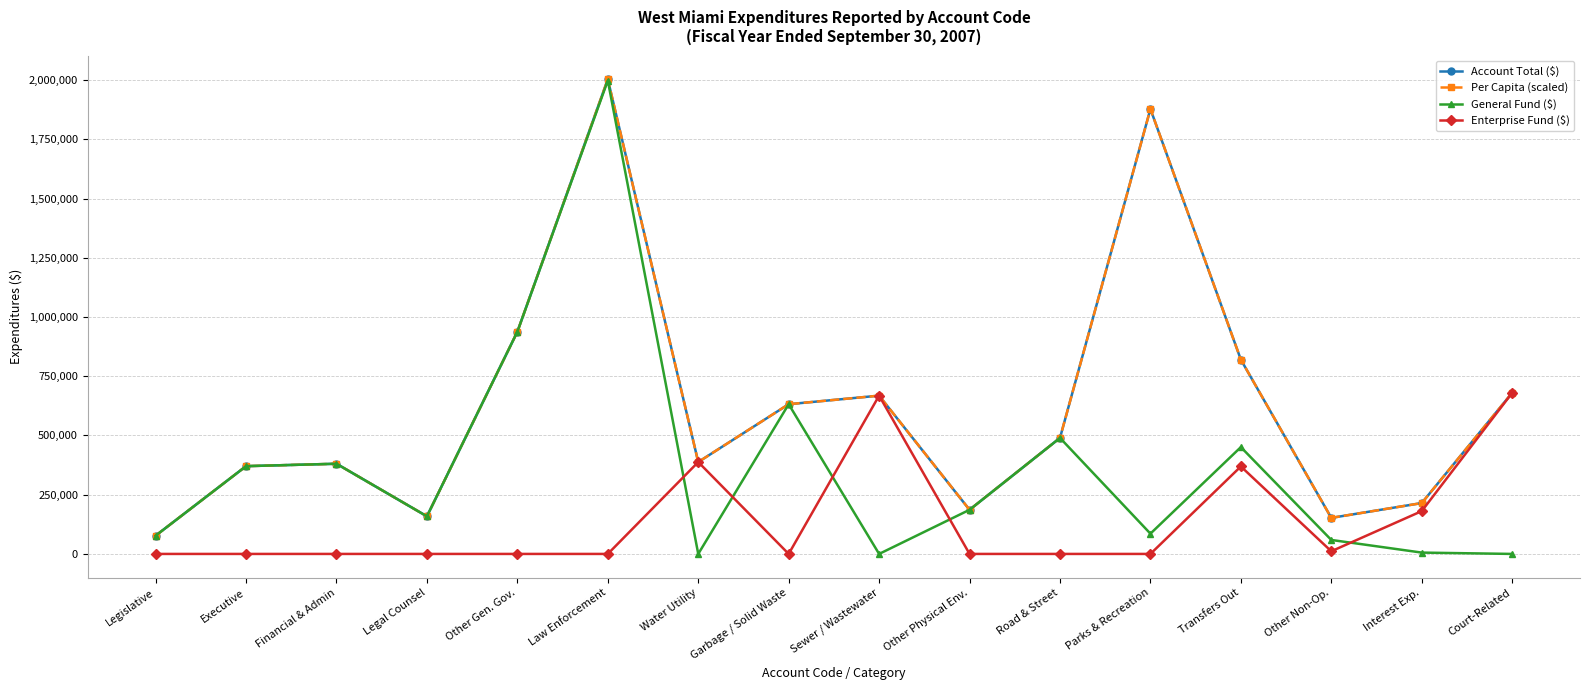

Is it true that General Fund ($) equals -882272.5 at Sewer / Wastewater?

False